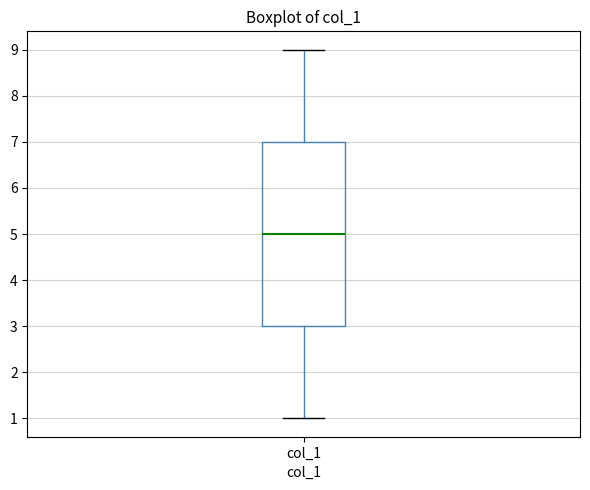

Where does the median line of the box for col_1 sit on the y-axis? The values are not printed on the chart, so give them approximately, as read against the axis.

5